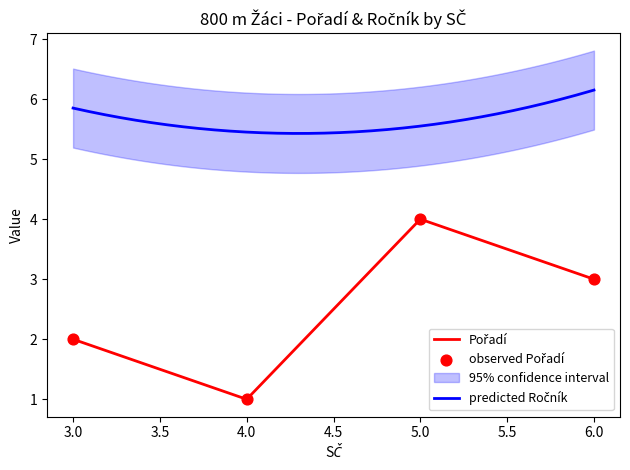

What is the total value across all series at 5?

10